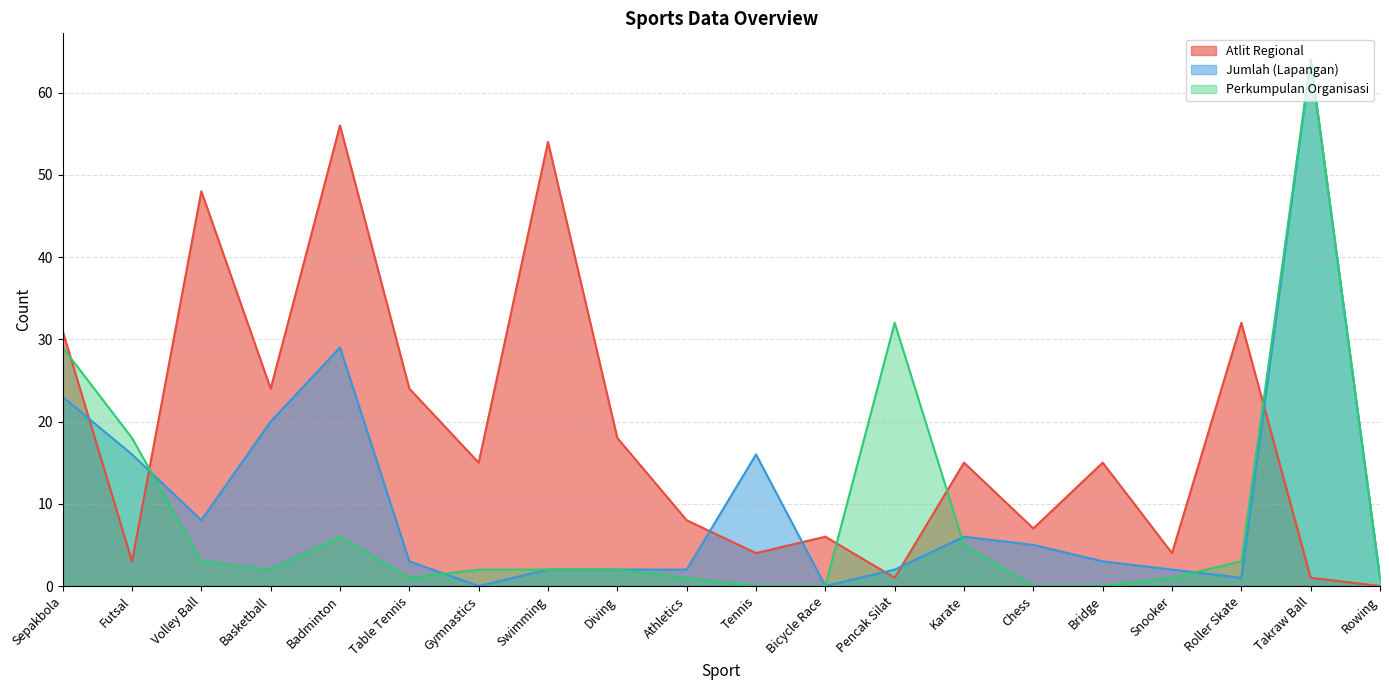

How many values in the Perkumpulan Organisasi series are below 2?

8